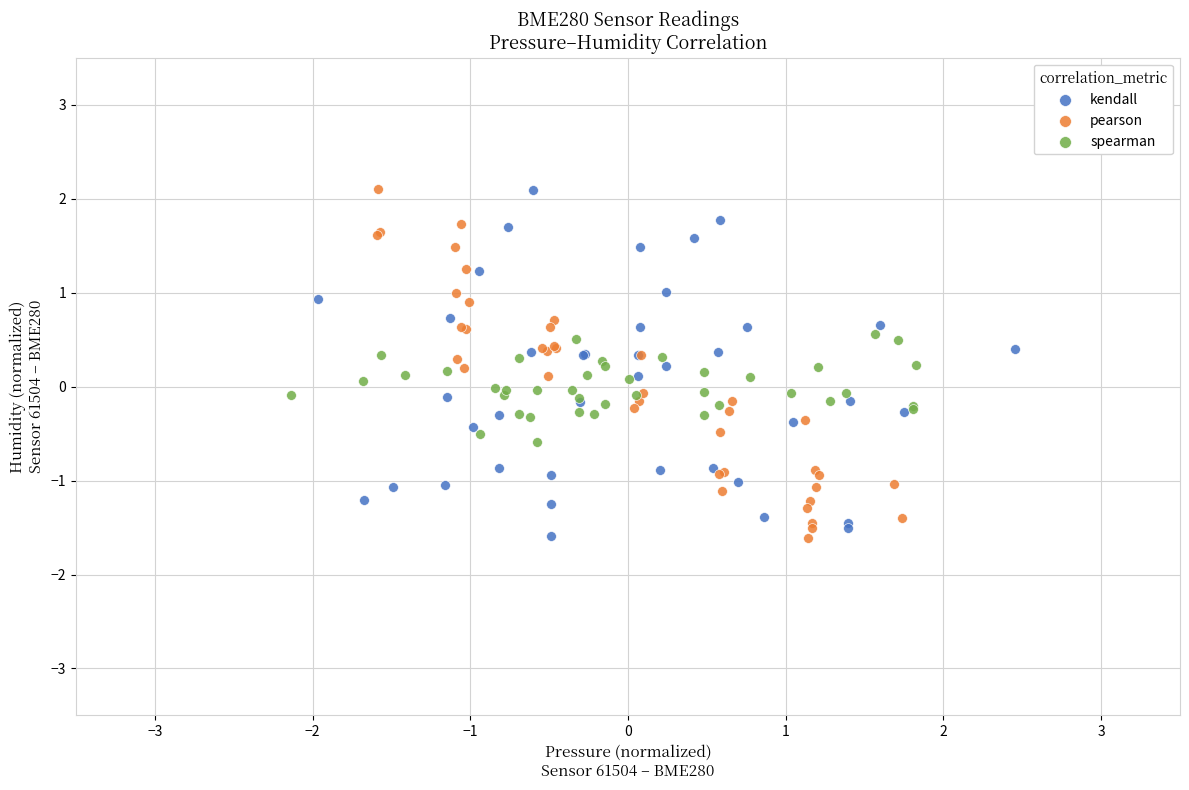

Which series has the widest spread of Y values?

pearson